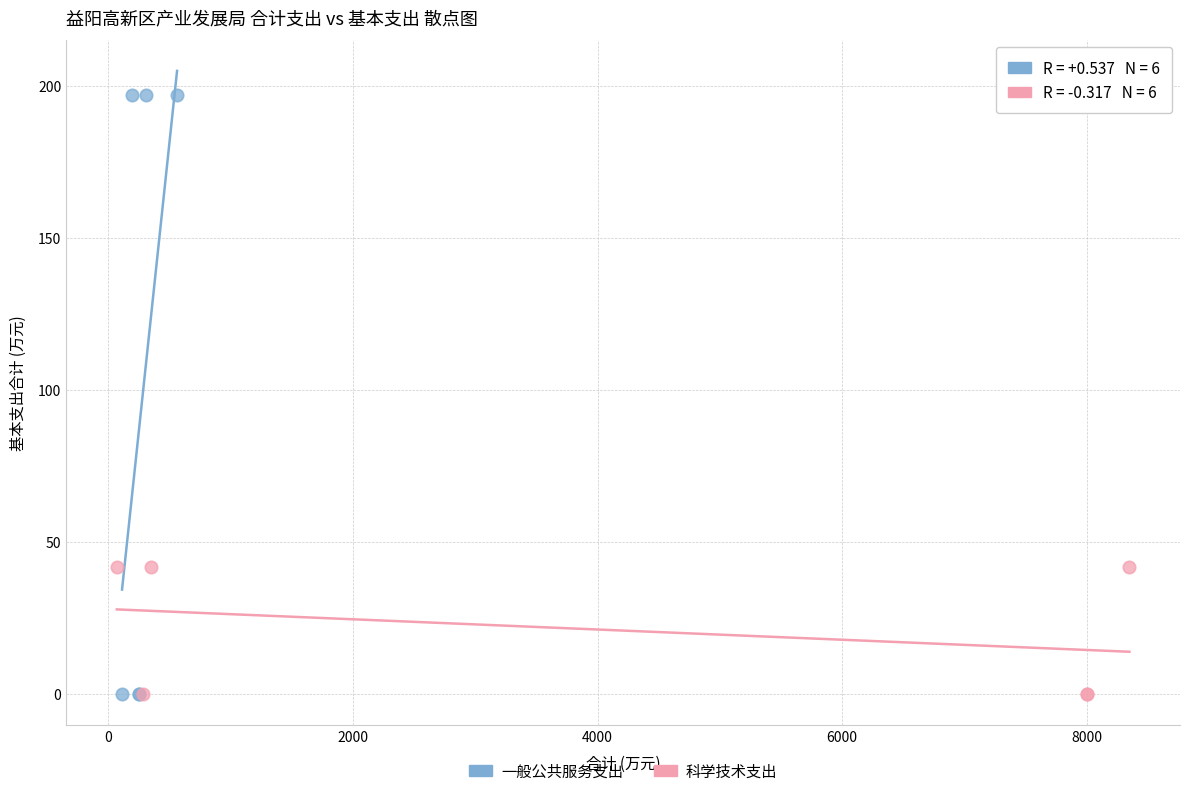

Which series reaches the maximum Y coordinate?

一般公共服务支出